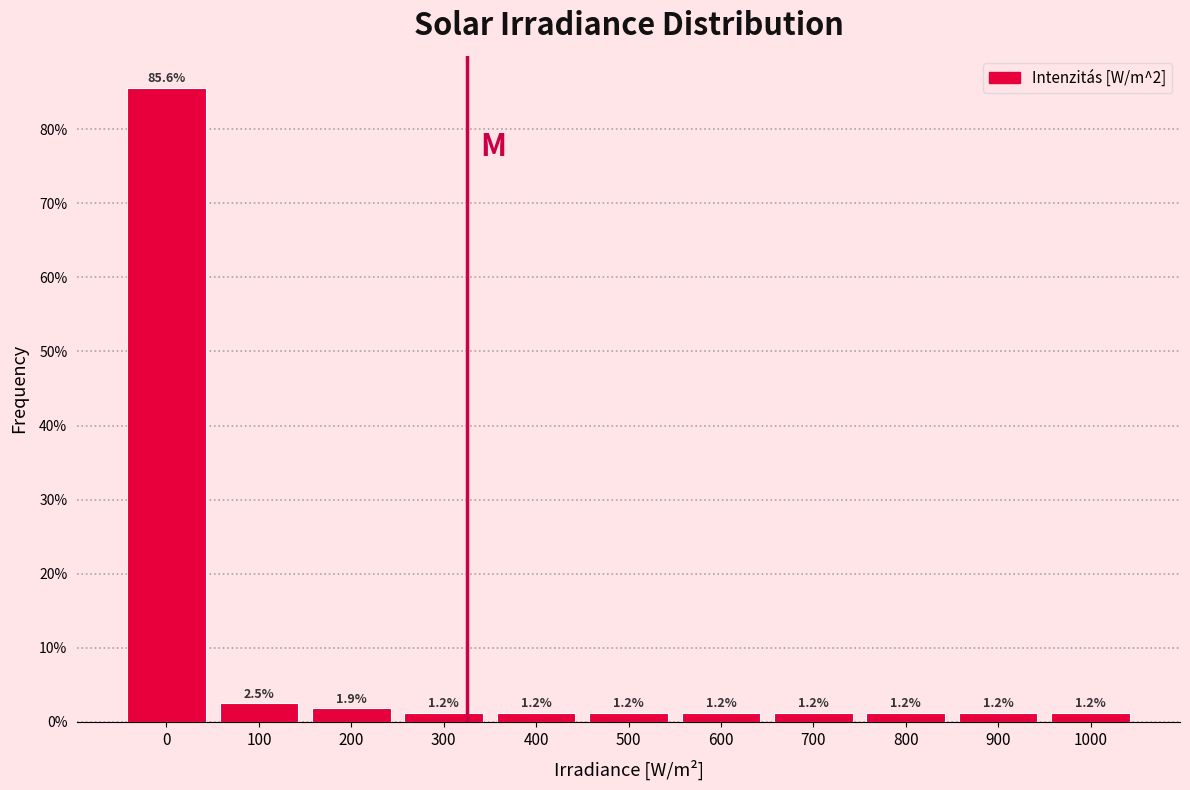

Between 100 and 600, which is larger?

100